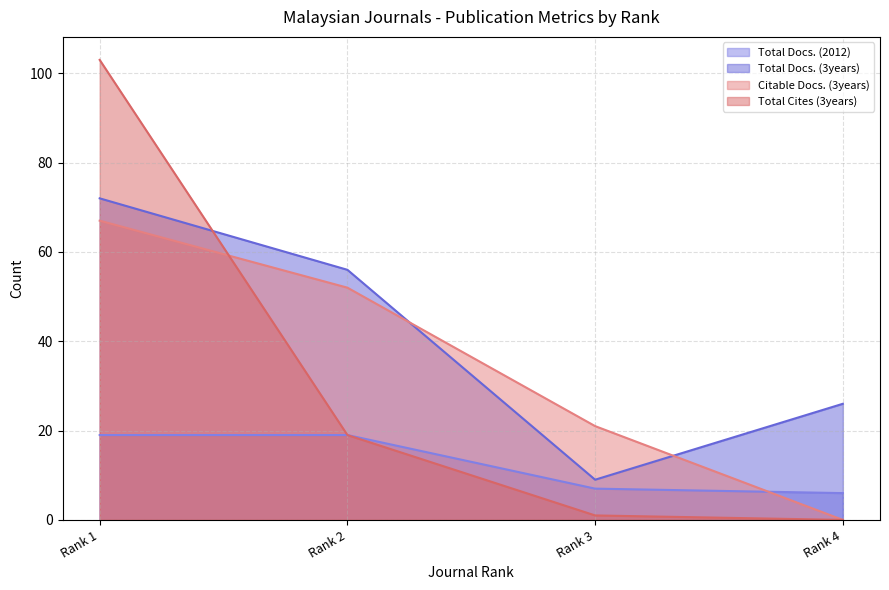

True or false: Citable Docs. (3years) has a value of 38 at Rank 1.

False